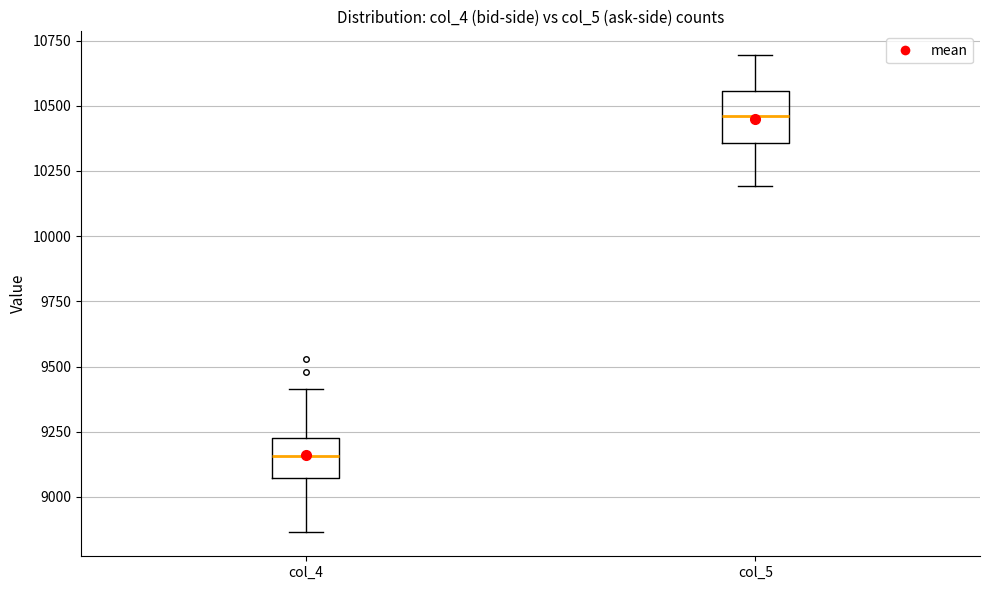

Which box has the highest median line?

col_5